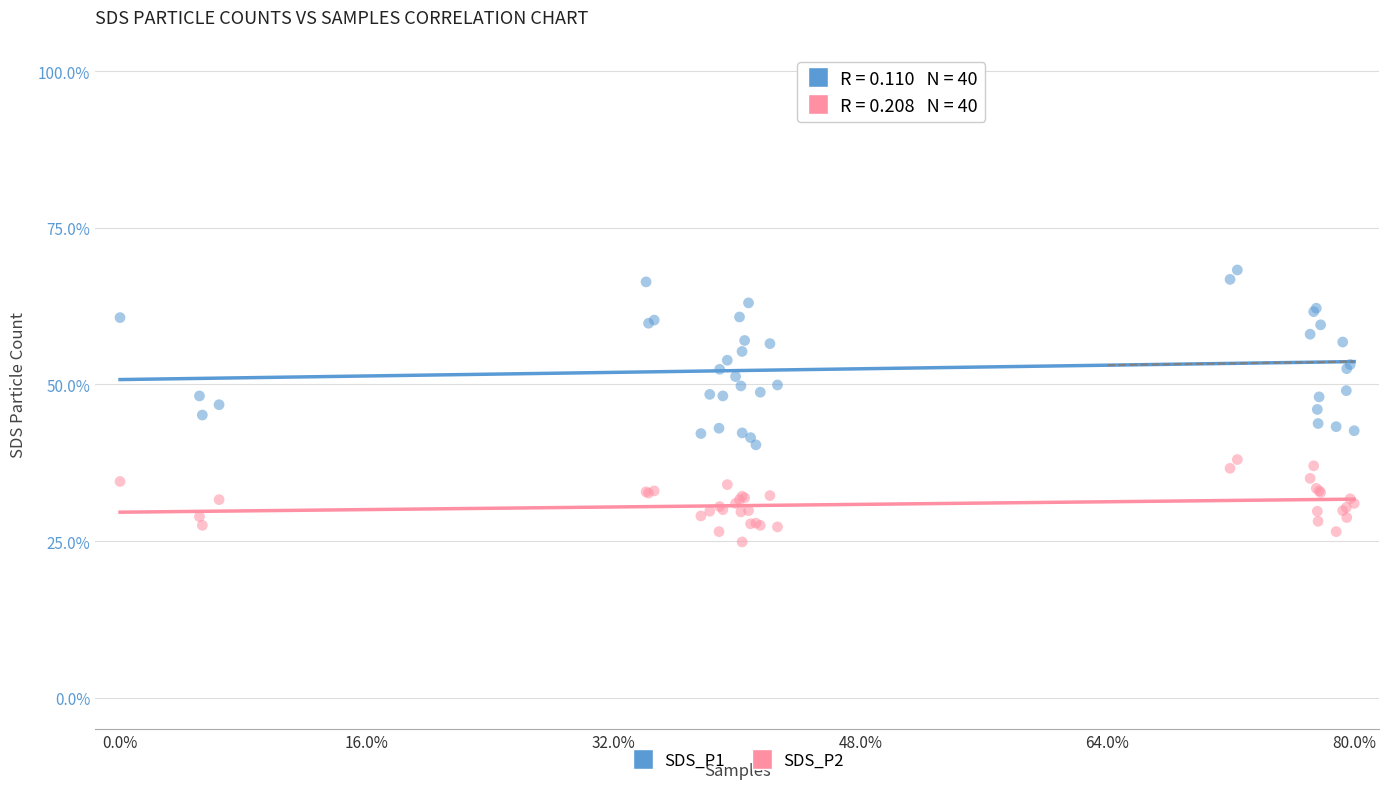

What are all the series names shown in the legend?

SDS_P1, SDS_P2